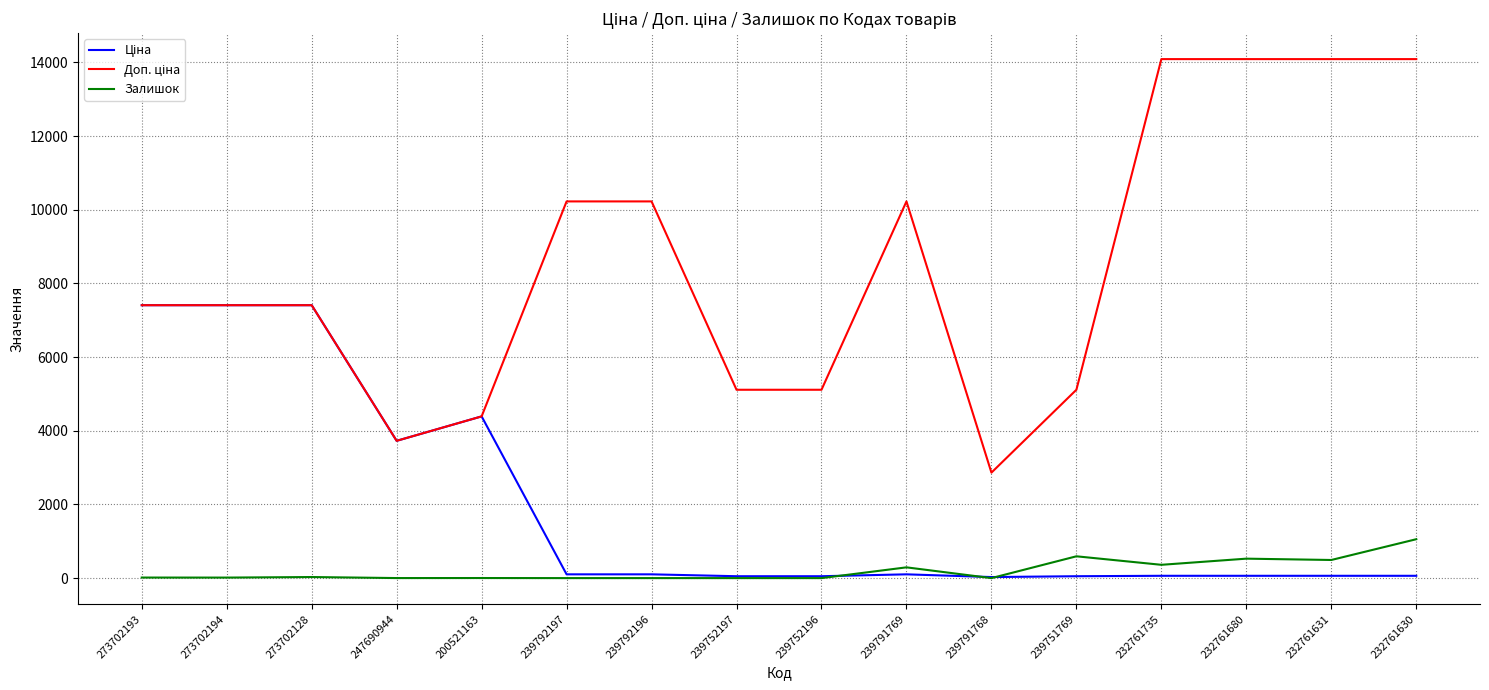

What is the greatest value displayed?

14091.8